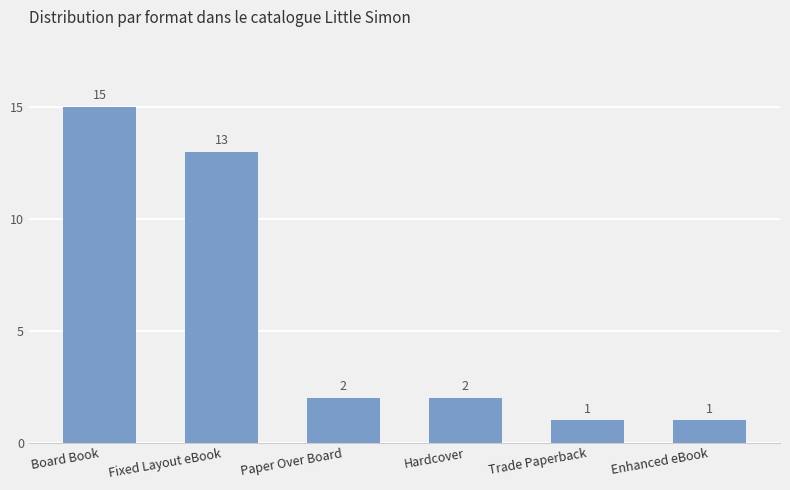

What value does the data have at Board Book?

15